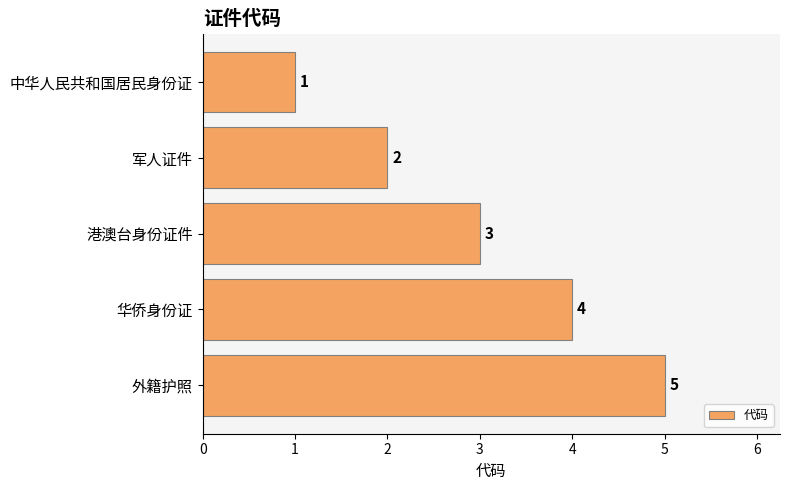

Rank the categories by value from lowest to highest.

中华人民共和国居民身份证, 军人证件, 港澳台身份证件, 华侨身份证, 外籍护照